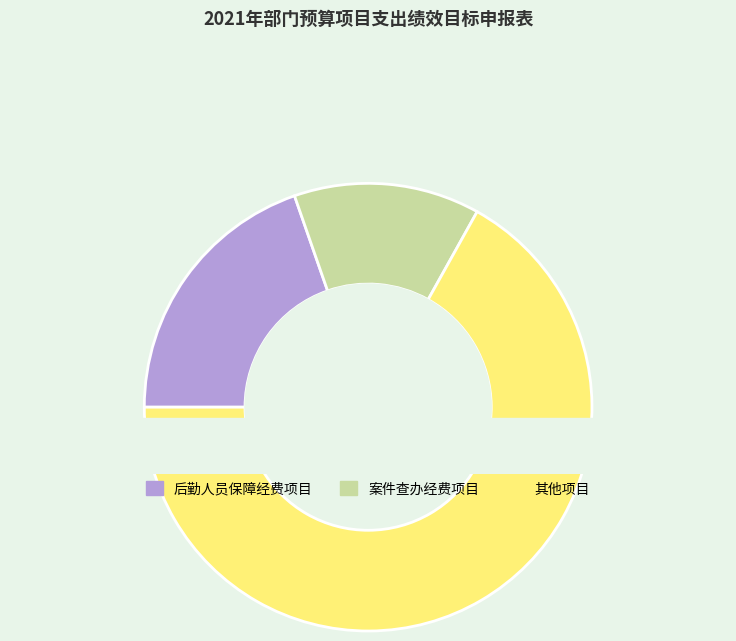

Does any single category account for the majority?

No